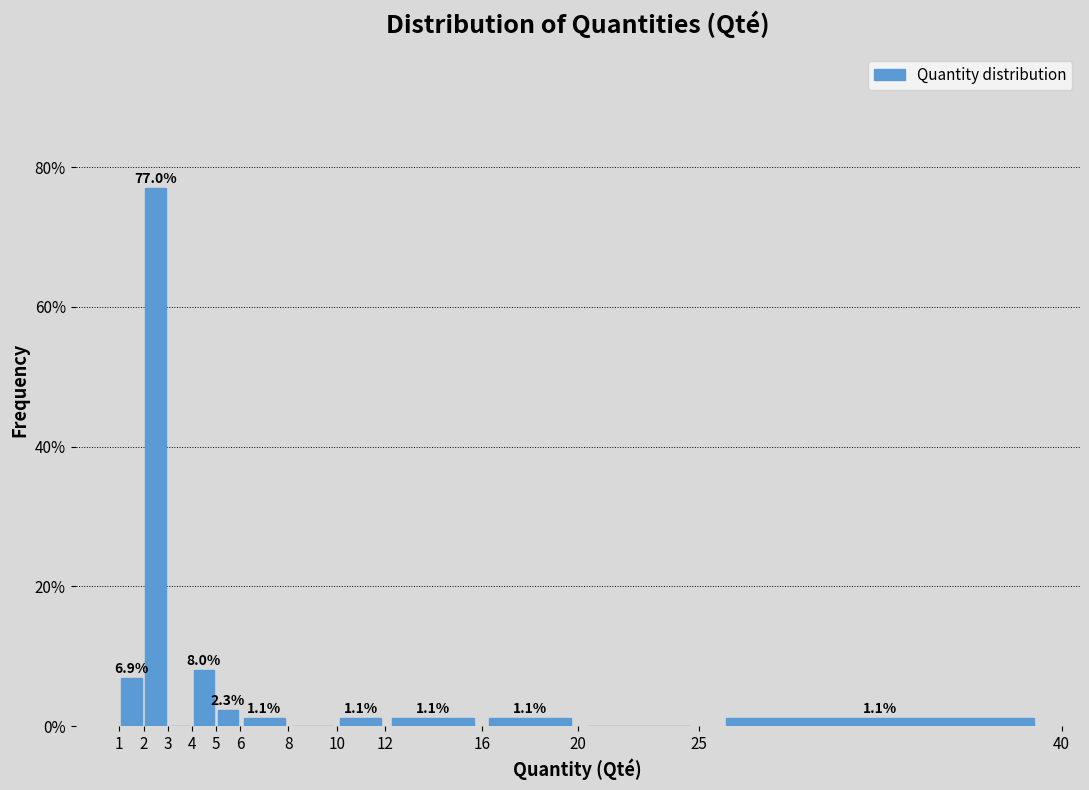

Over which range of the x-axis is the bar tallest?

2 to 3